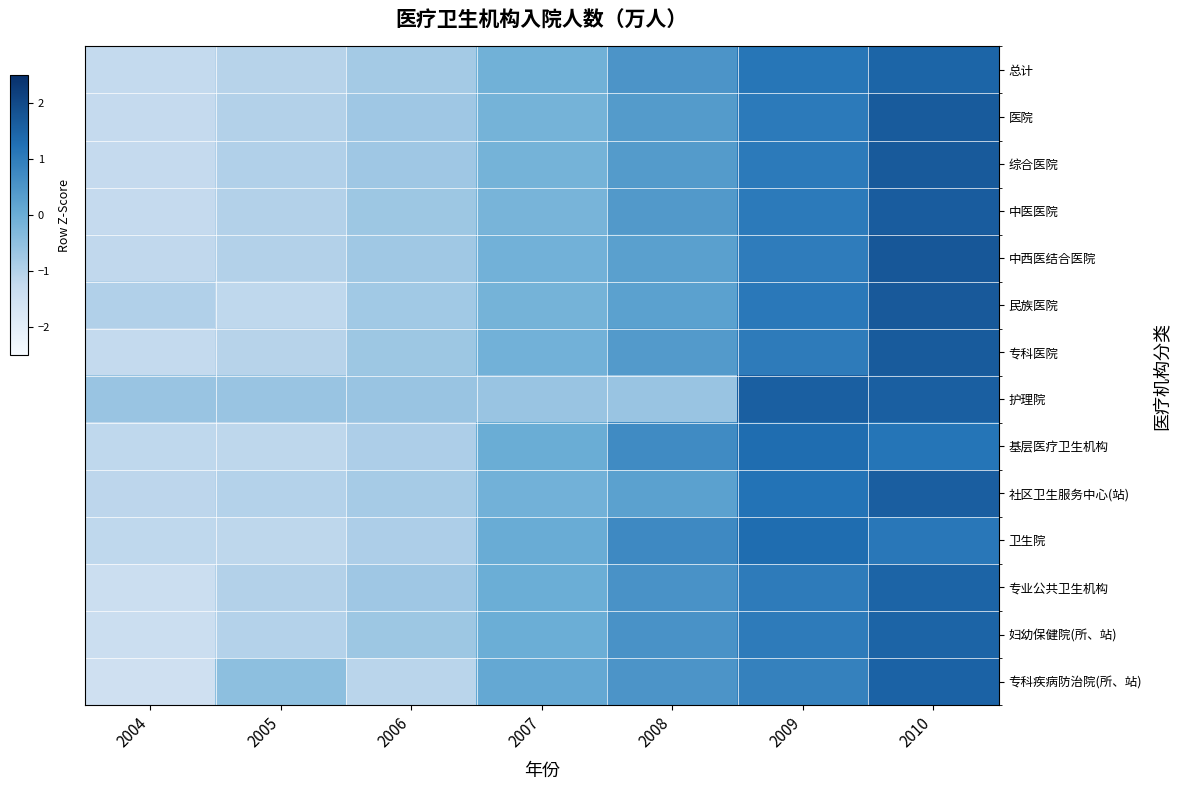

How many data points does each series have?

7